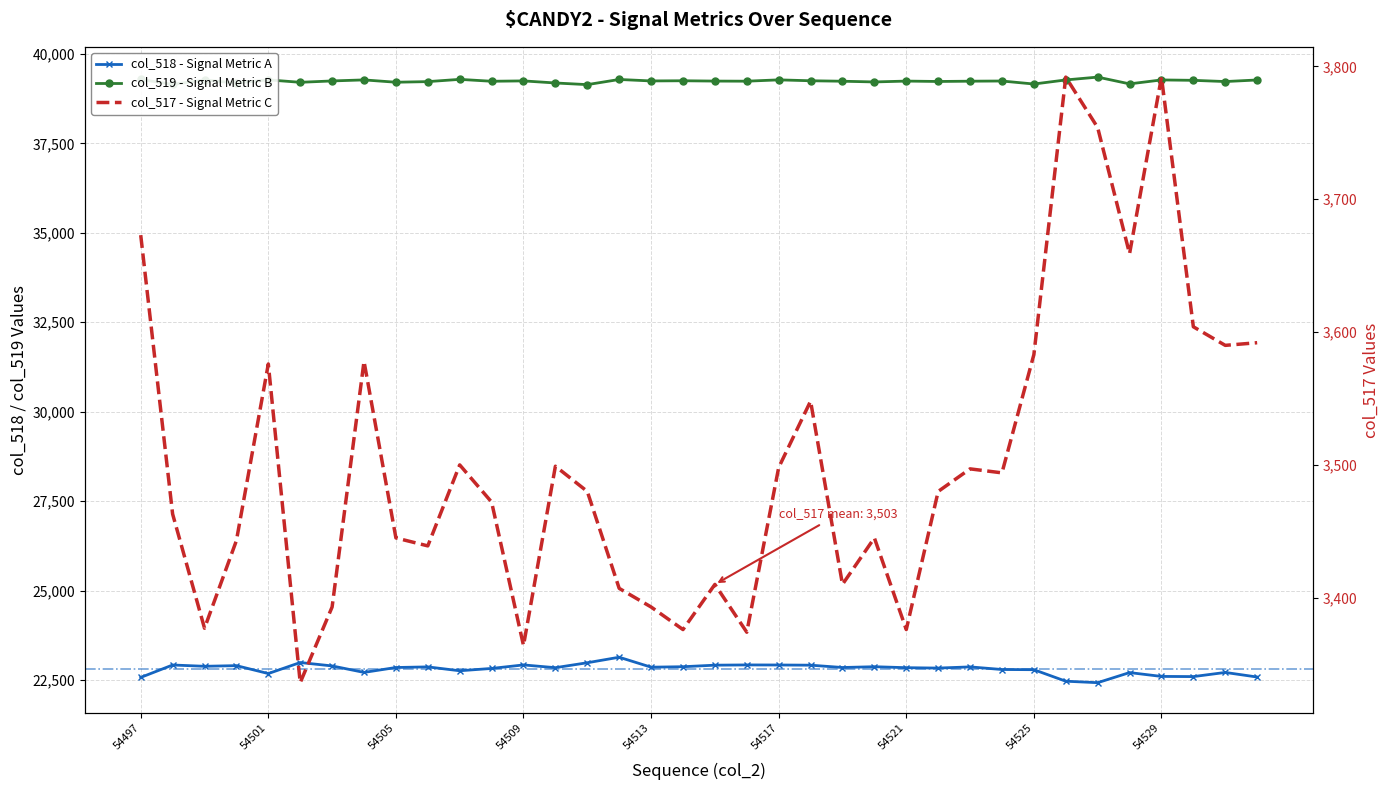

Which has a higher value, 18 or 14?

14